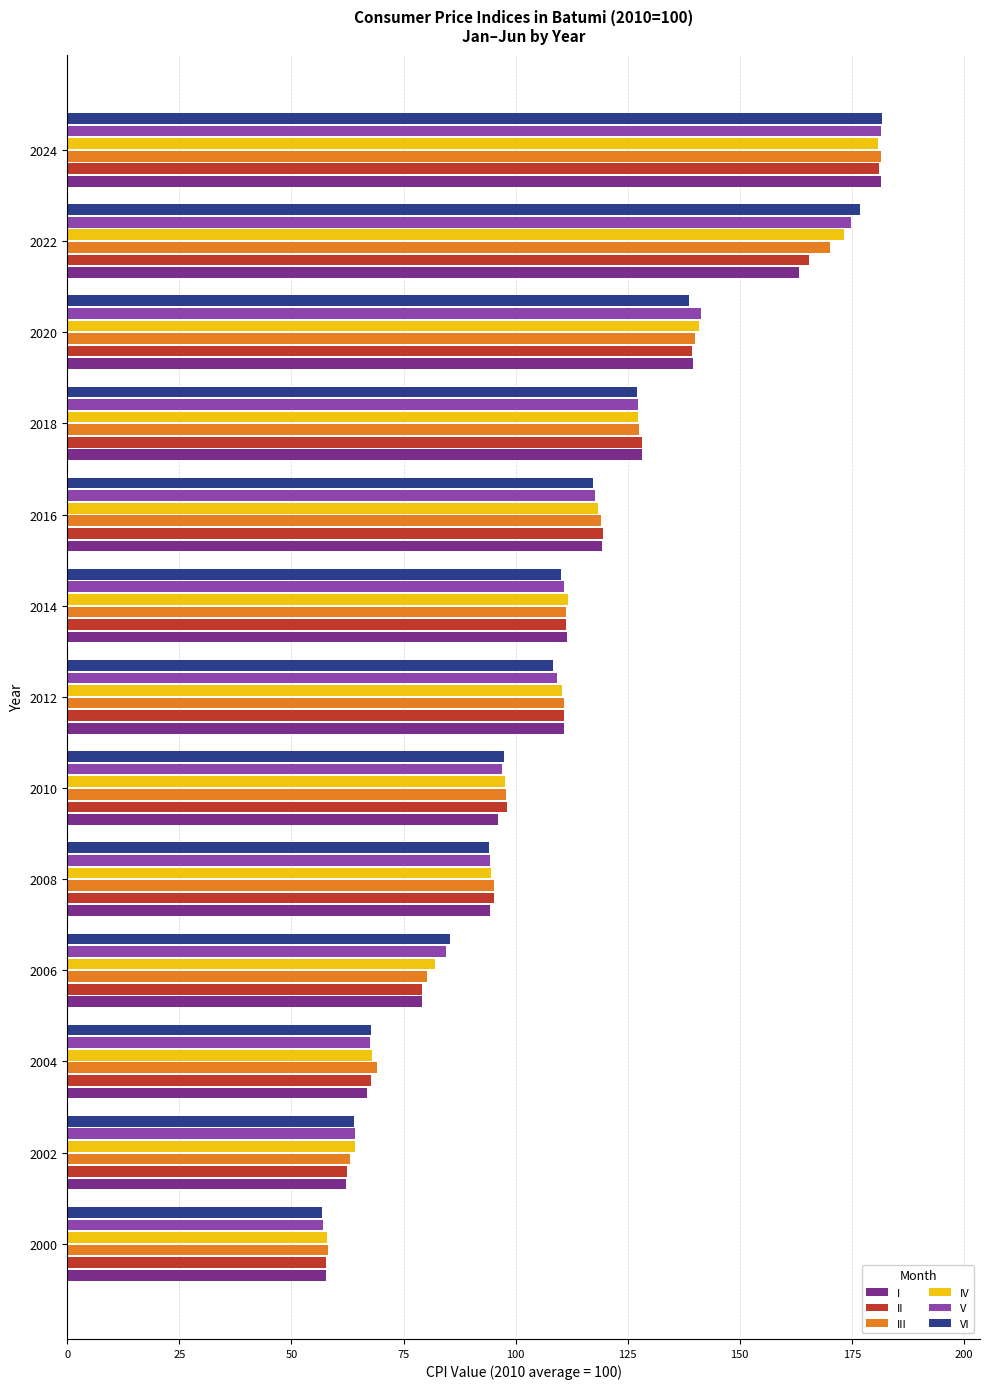

What is the lowest value of the V series?

57.1